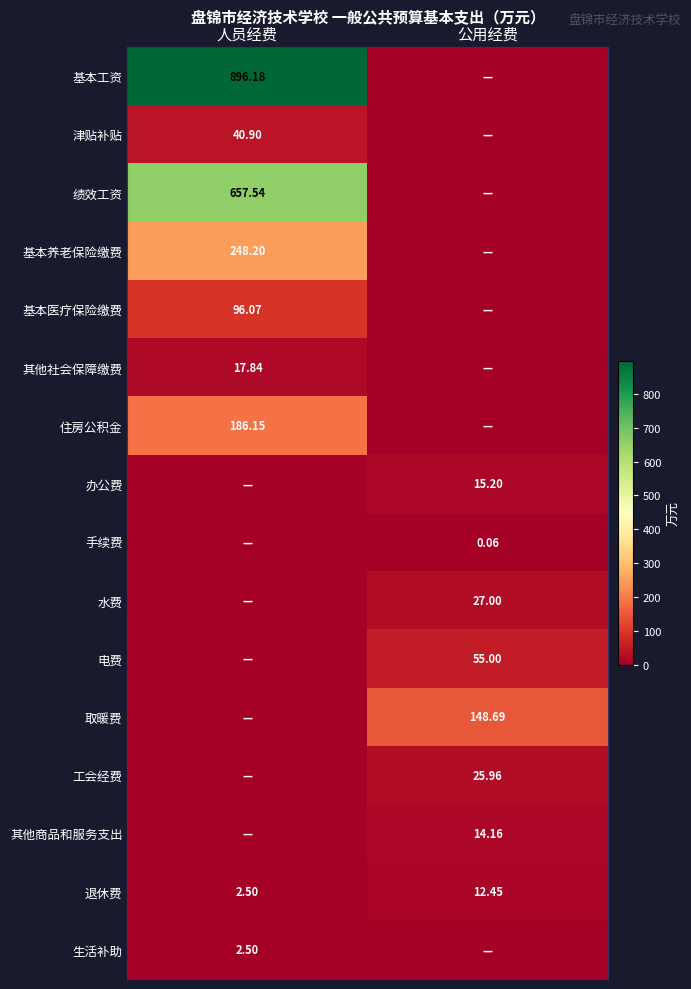

Between 公用经费 and 人员经费, which is larger?

人员经费